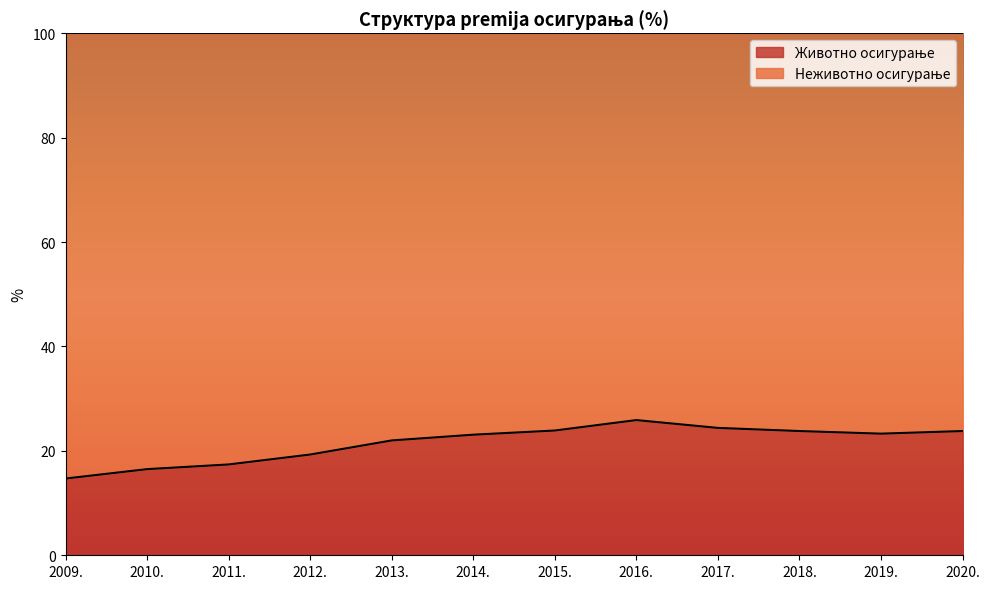

Which category has the lowest value across all series?

2009.